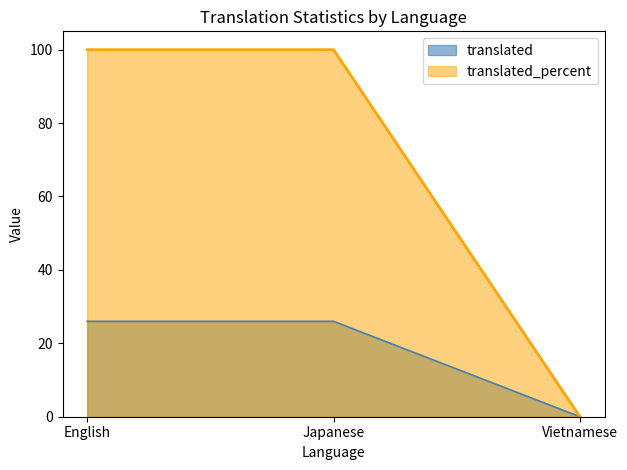

The value of translated_words_percent at Vietnamese is 0.0. True or false?

True